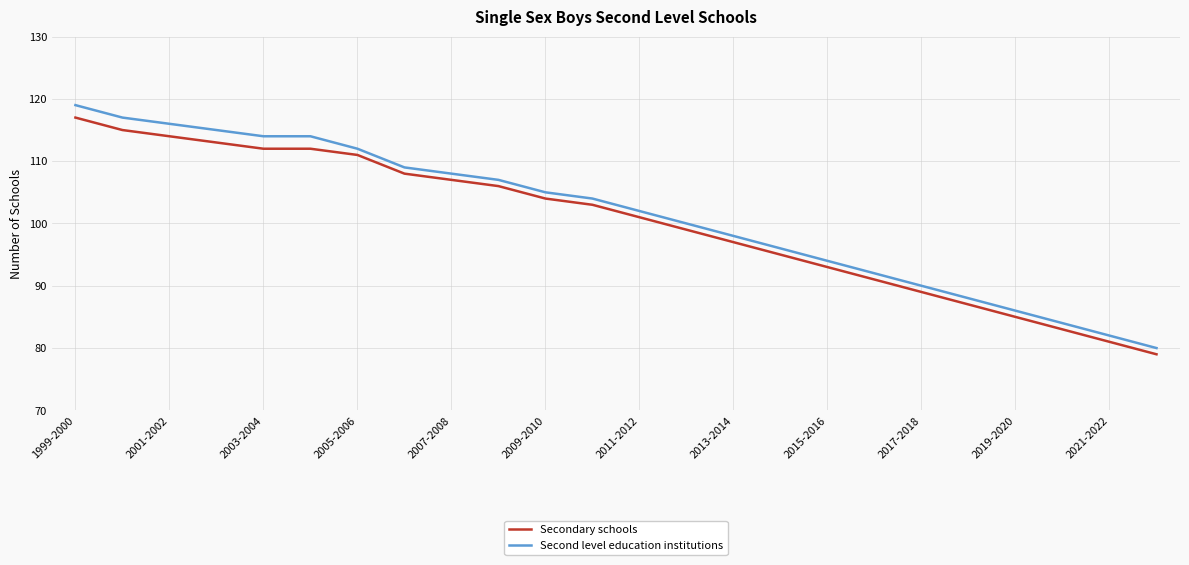

What is the difference between the maximum and minimum values in the Secondary schools series?

38